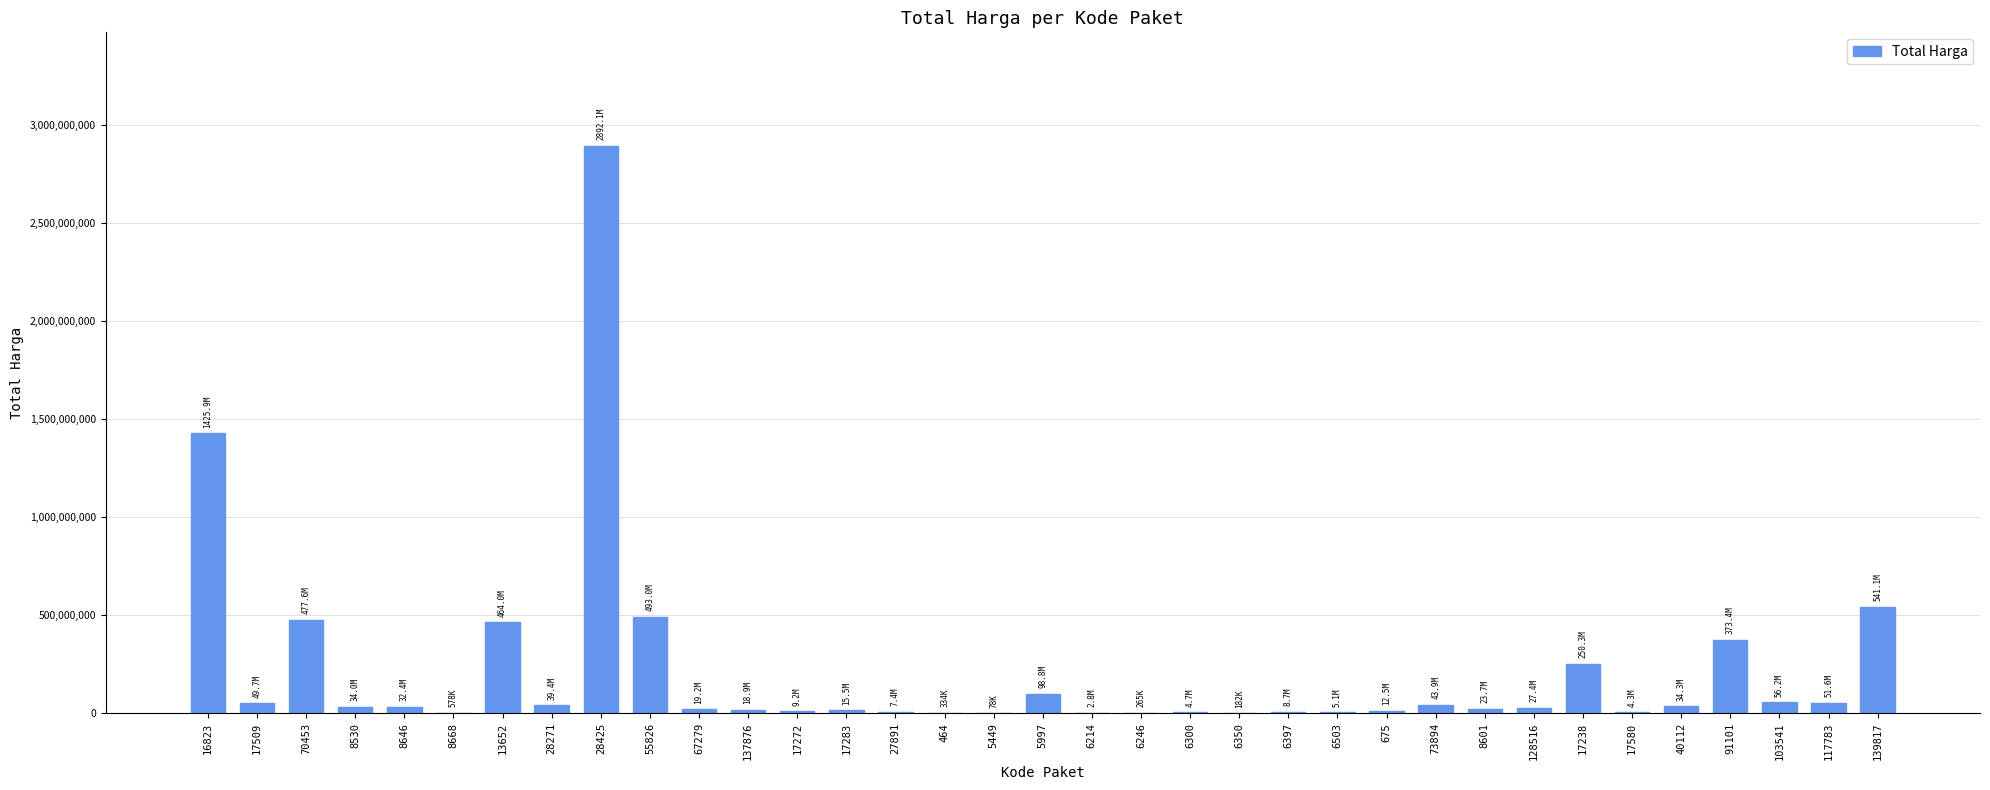

What is the sum of all values?

7518497085